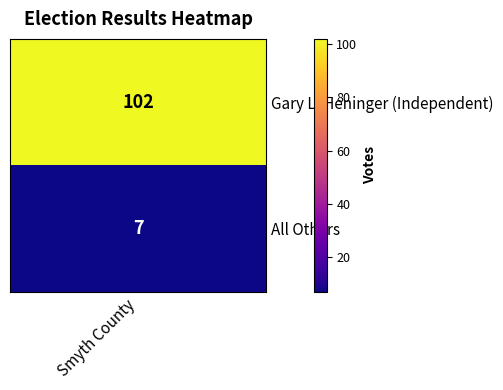

What is the difference between the maximum and minimum values?

95